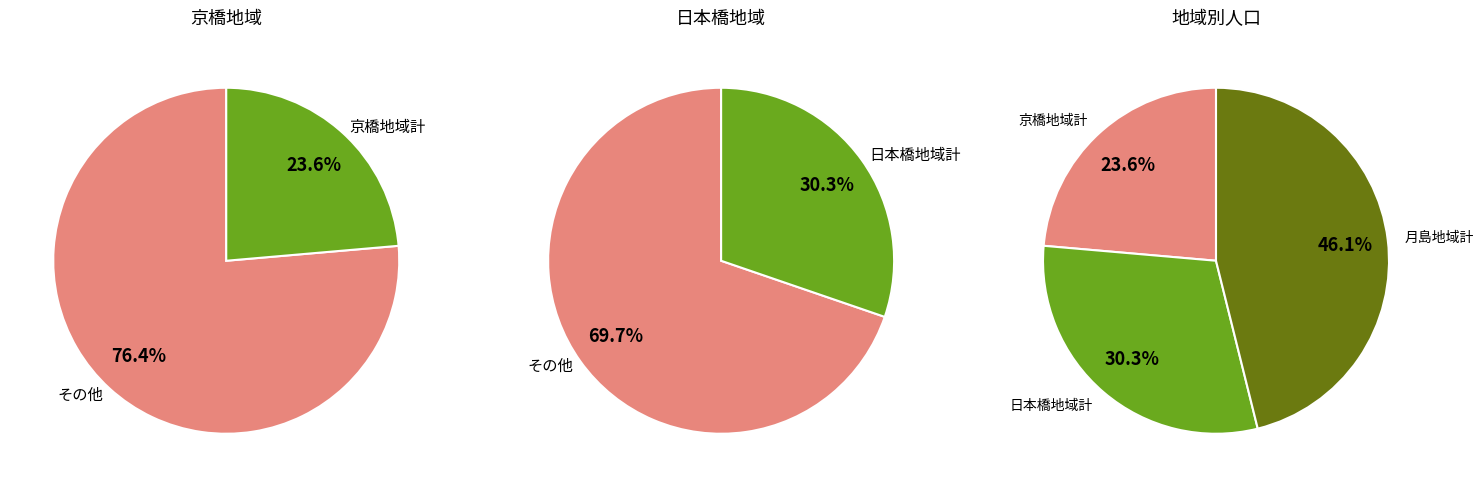

What is the largest slice in the pie chart?

月島地域計